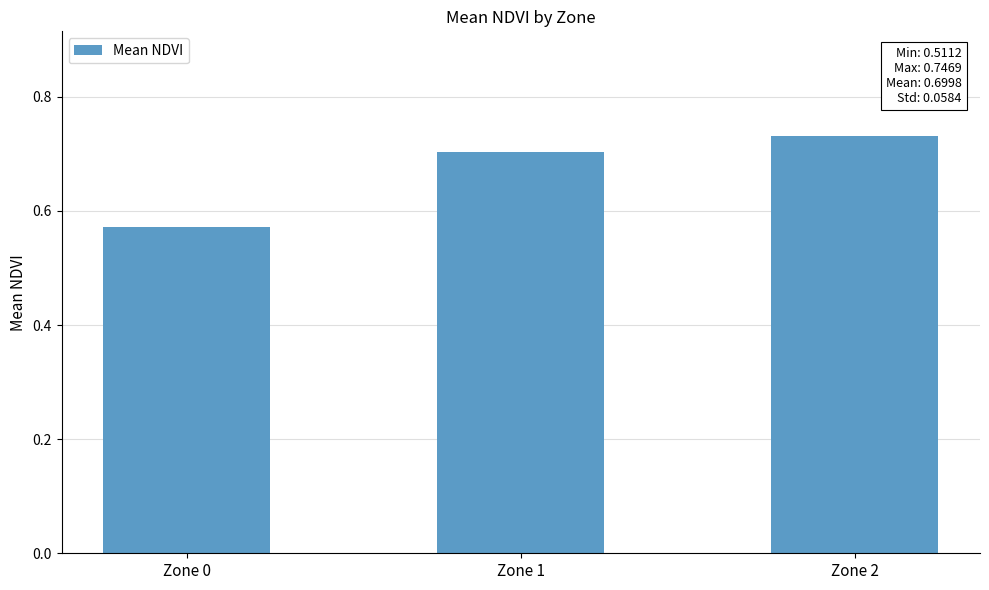

What is the difference between the values at Zone 1 and Zone 0?

0.1